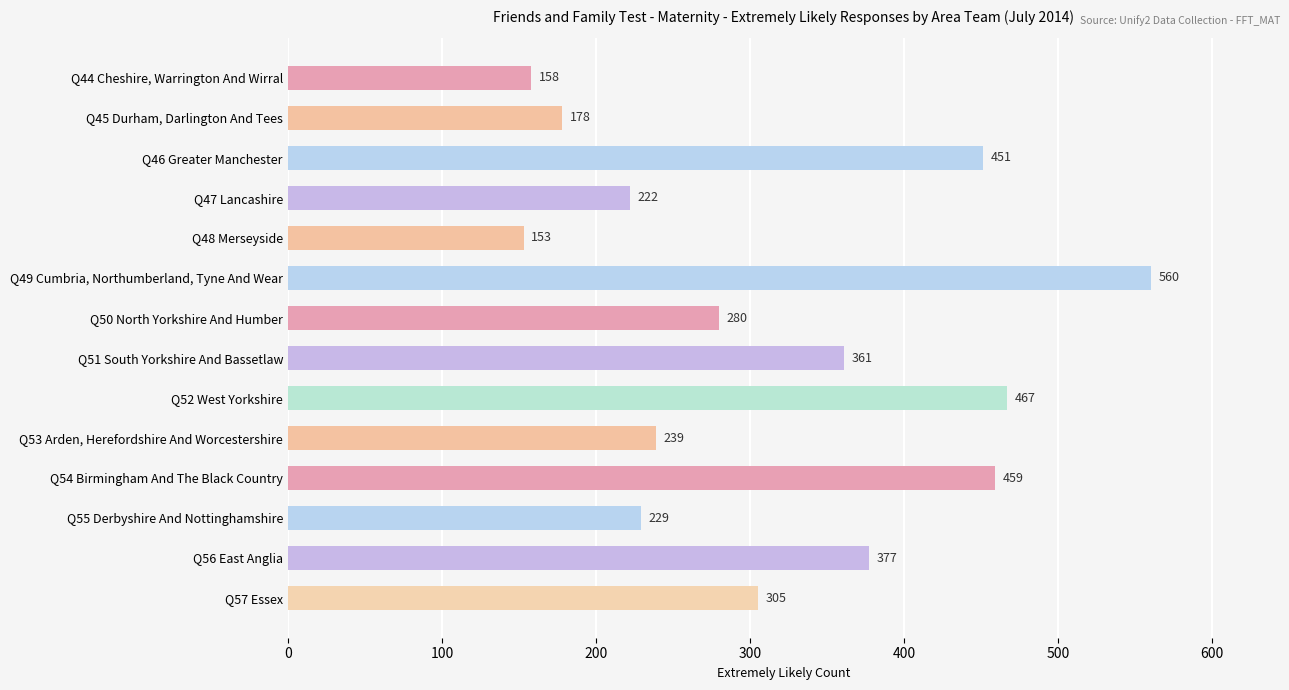

What is the label of the 2nd bar from the bottom?

Q56 East Anglia